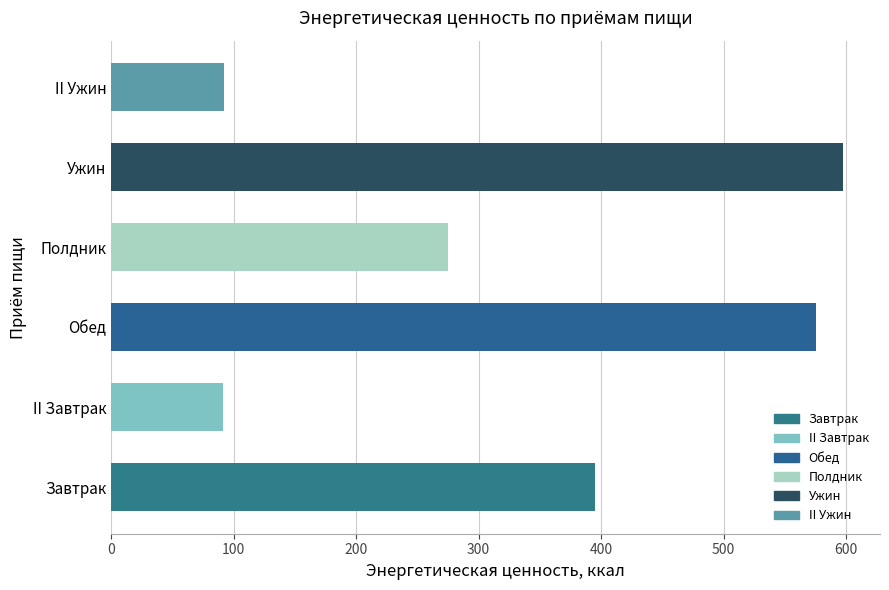

What is the ratio of the value at Ужин to the value at Обед?

1.0